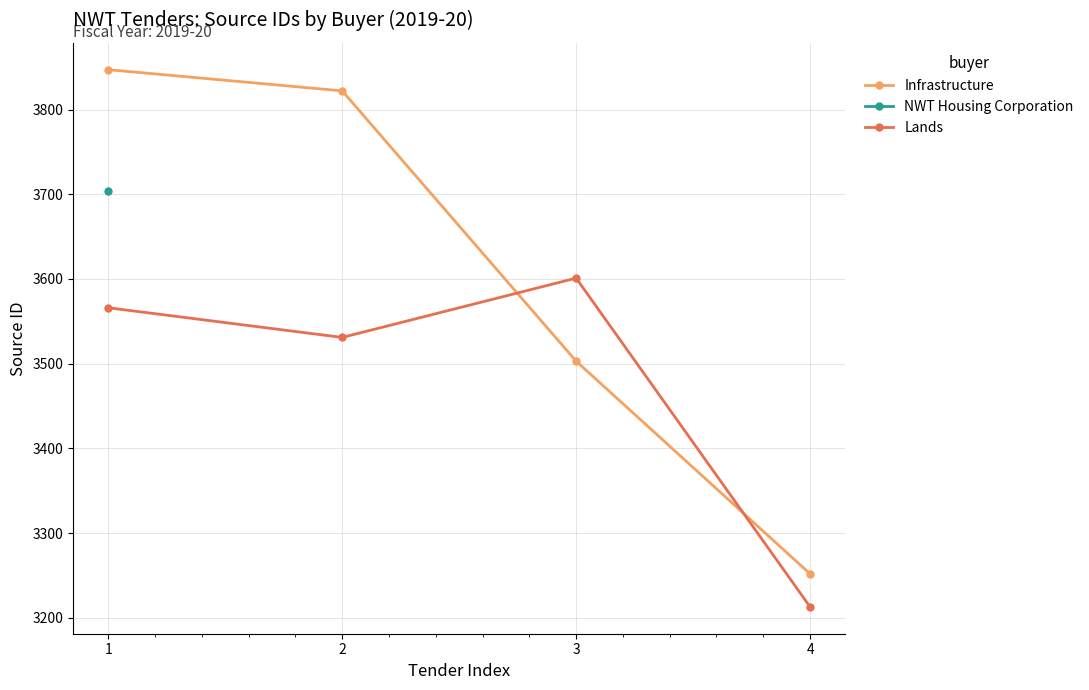

Where do Lands and Infrastructure first cross each other?

2 and 3